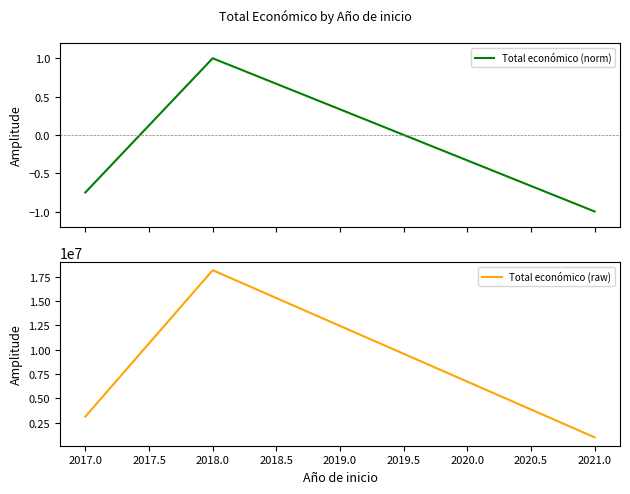

Rank the series by their maximum value, from highest to lowest.

Total económico (raw), Total económico (norm)